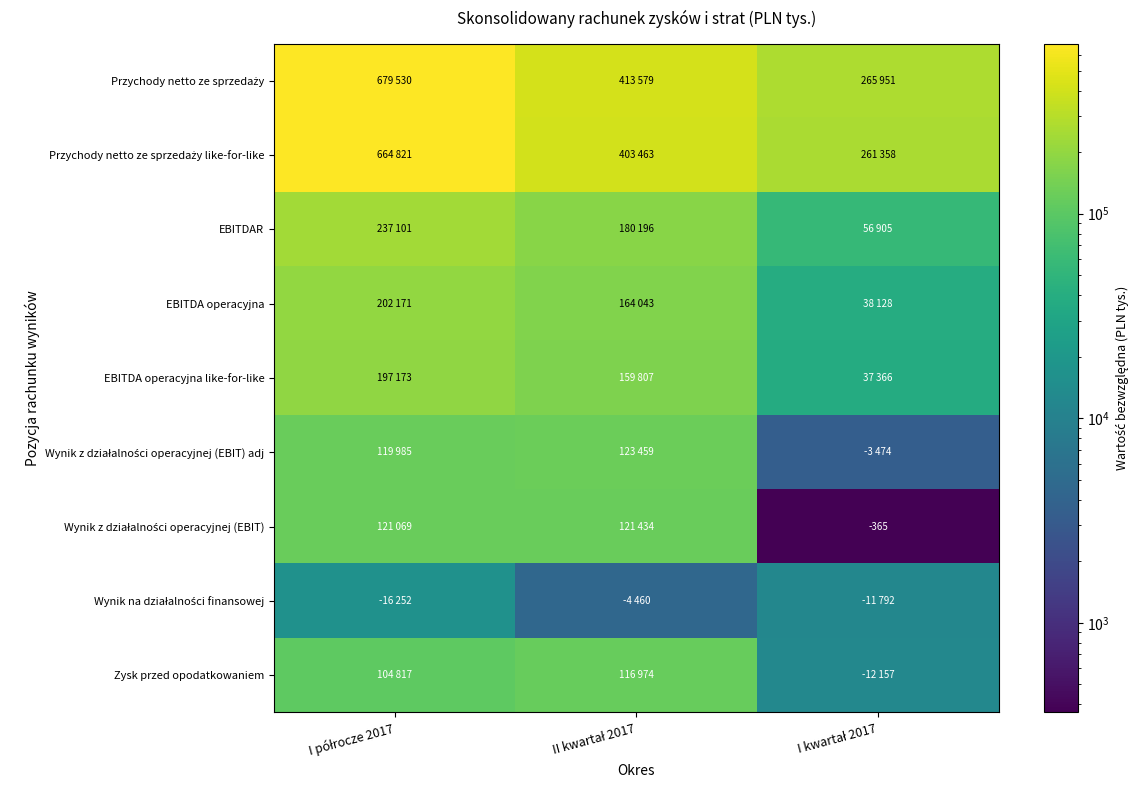

What is the sum of the Wynik z działalności operacyjnej (EBIT) values at II kwartał 2017 and I kwartał 2017?

121799